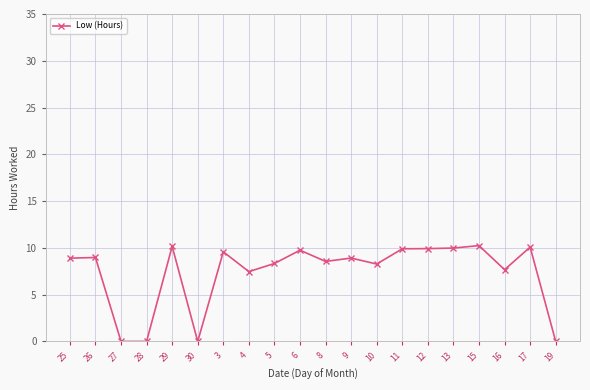

Approximately how many times larger is the value at 11 compared to 6?

1.0